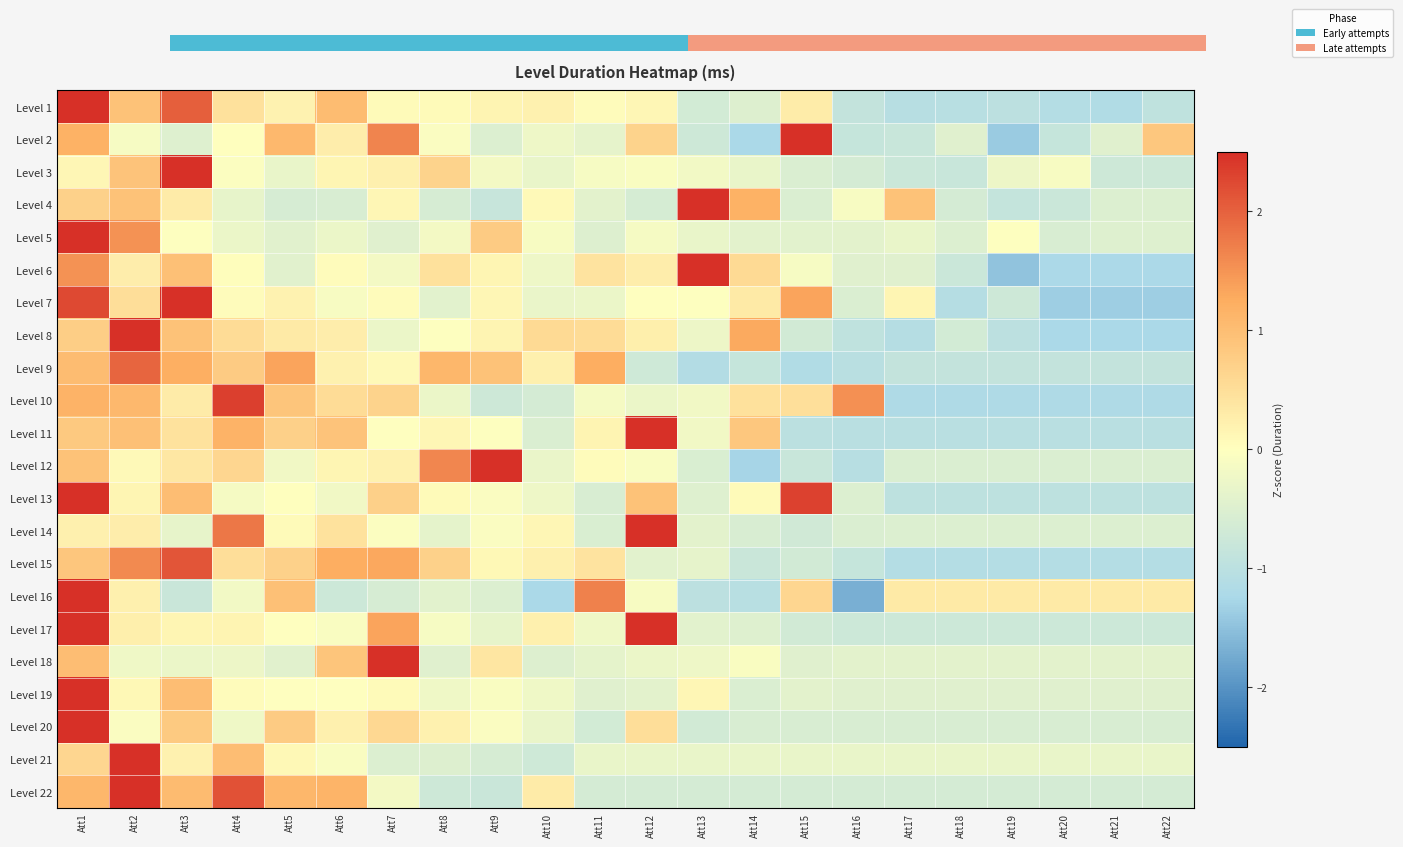

List the series in order of their peak value, lowest first.

Level 9, Level 15, Level 10, Level 22, Level 7, Level 1, Level 13, Level 11, Level 2, Level 17, Level 16, Level 8, Level 6, Level 12, Level 4, Level 14, Level 20, Level 5, Level 3, Level 18, Level 21, Level 19